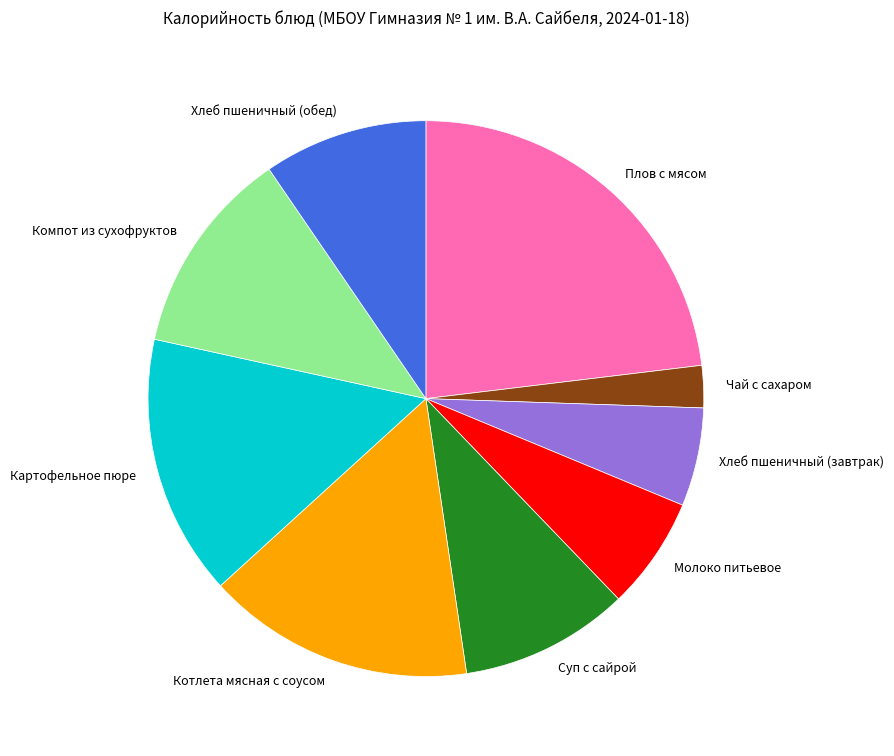

Which category has the smallest portion of the pie?

Чай с сахаром